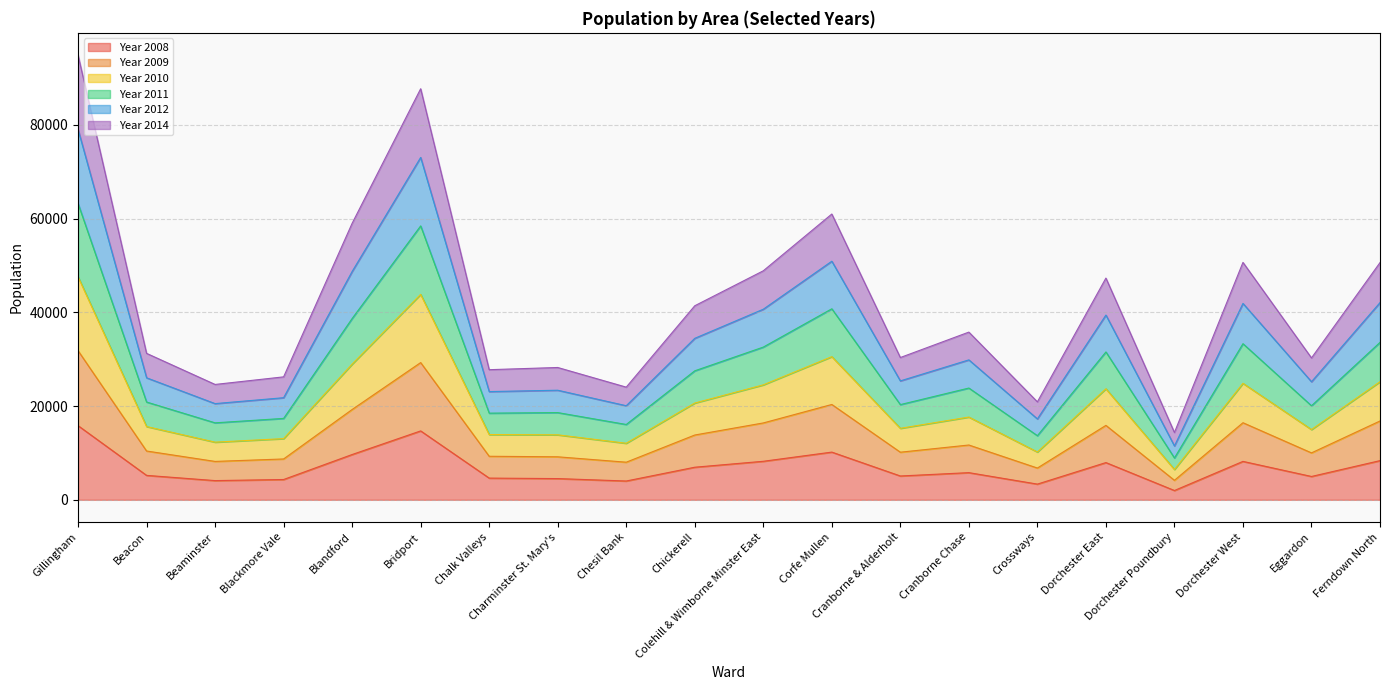

Does the chart display data point markers on the line(s)?

No